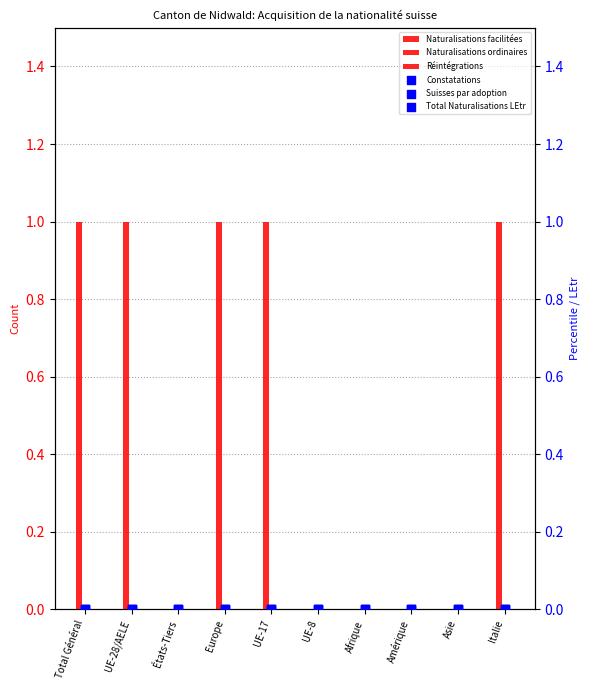

Which series contains the highest Y value?

Naturalisations facilitées